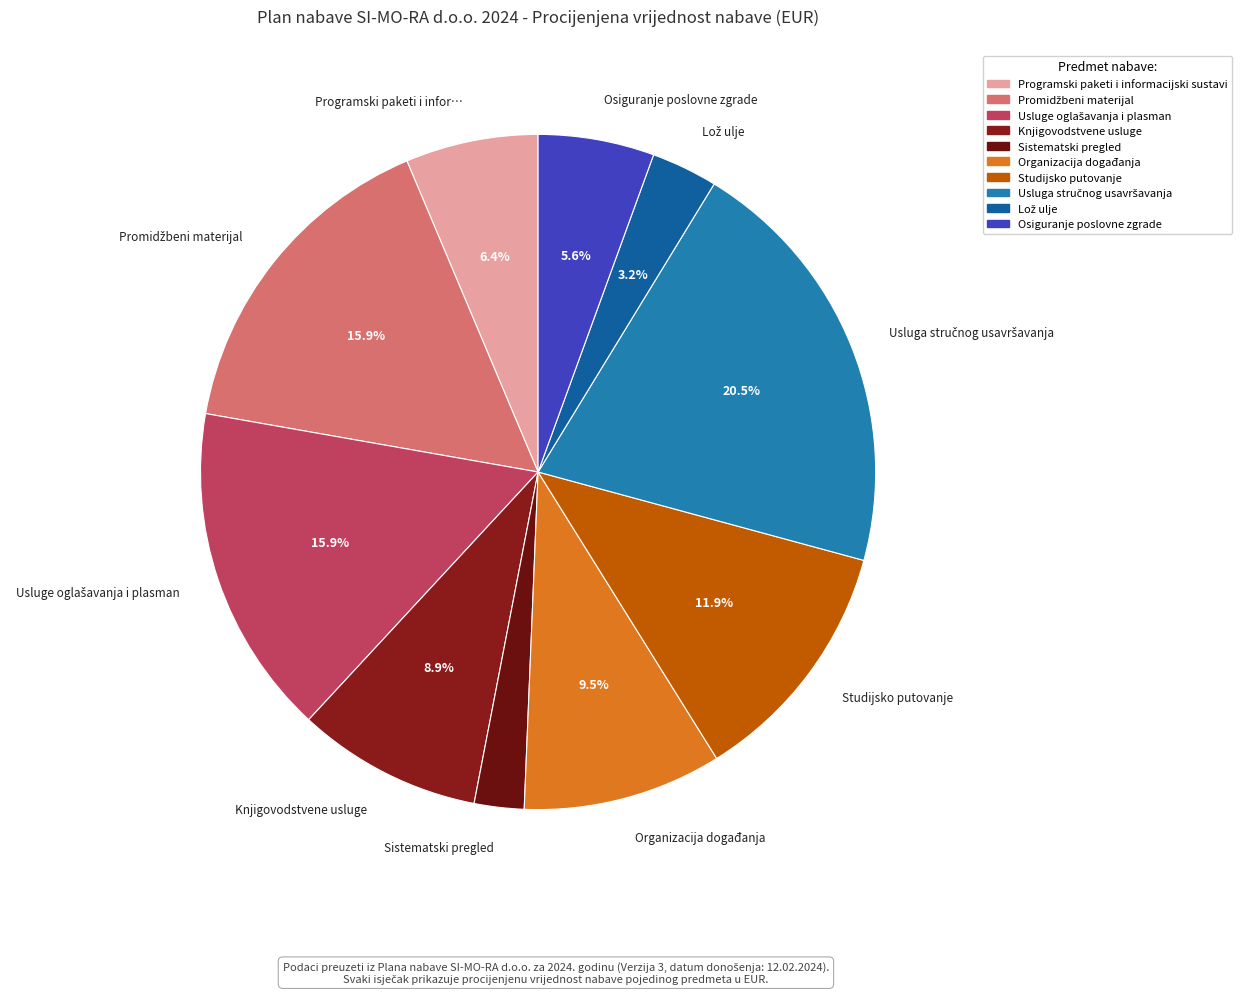

Which has a higher value, Osiguranje poslovne zgrade or Knjigovodstvene usluge?

Knjigovodstvene usluge